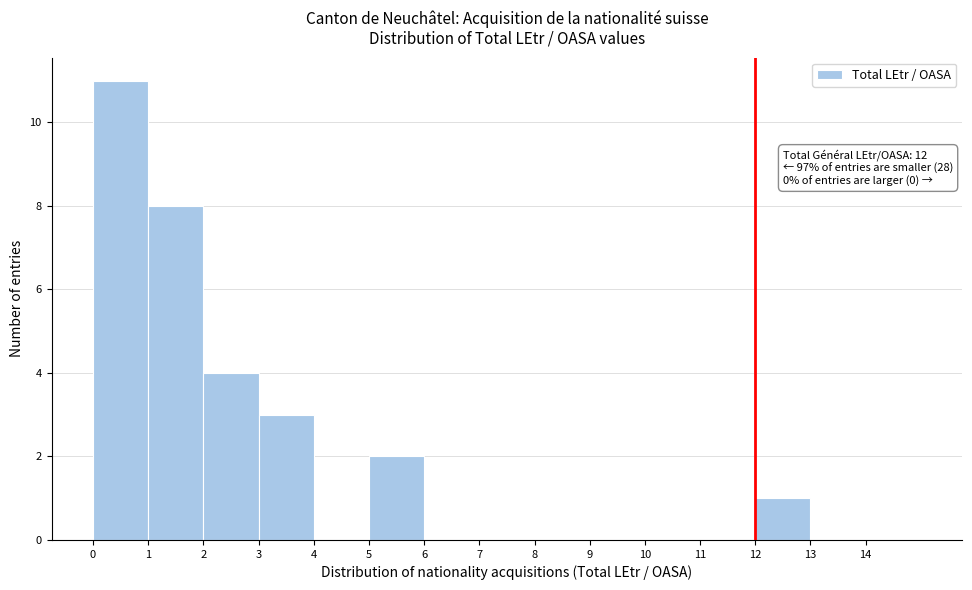

Which range on the x-axis has the tallest bar?

0 to 1